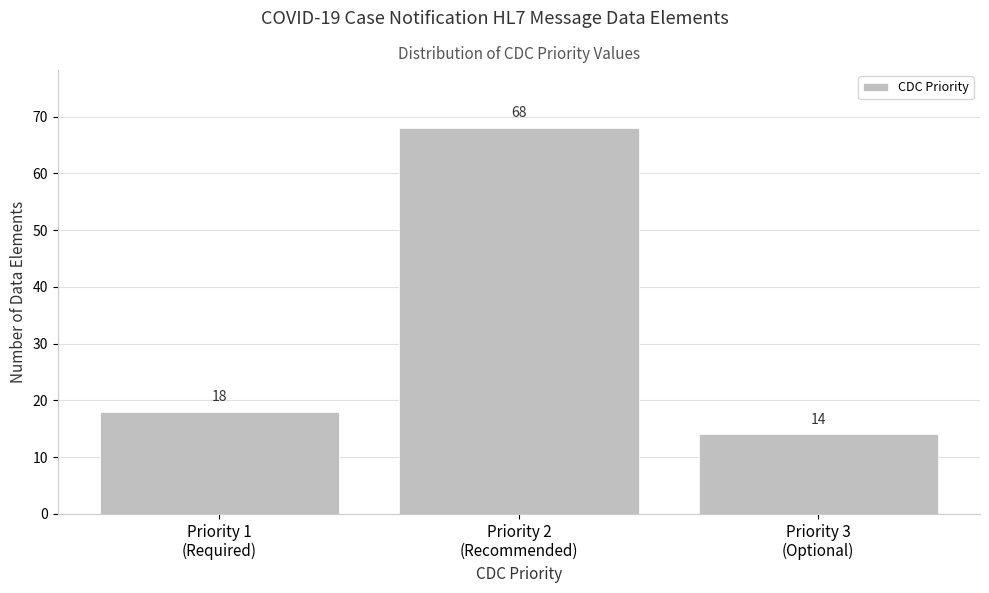

Reading right to left, extract all data points from this chart.

14	68	18